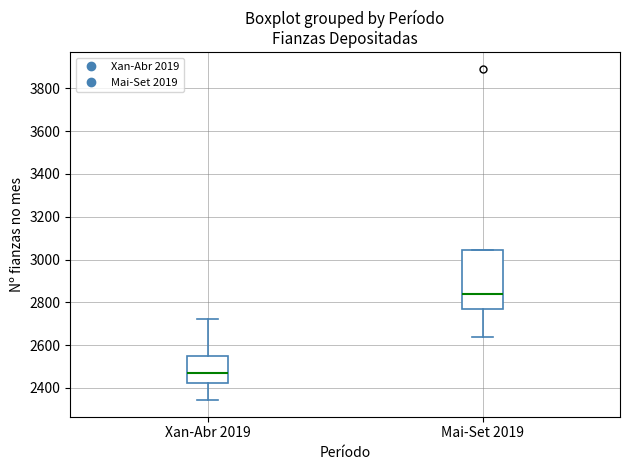

Where is the upper edge of the box for Mai-Set 2019 on the y-axis? The values are not printed on the chart, so give them approximately, as read against the axis.

3040